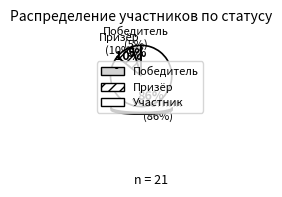

Which slice is the largest?

Участник